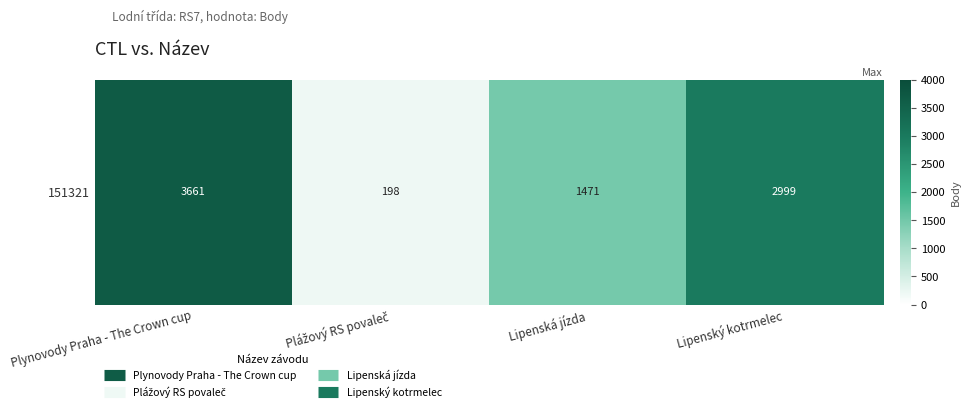

The value at Plážový RS povaleč is 262. True or false?

False